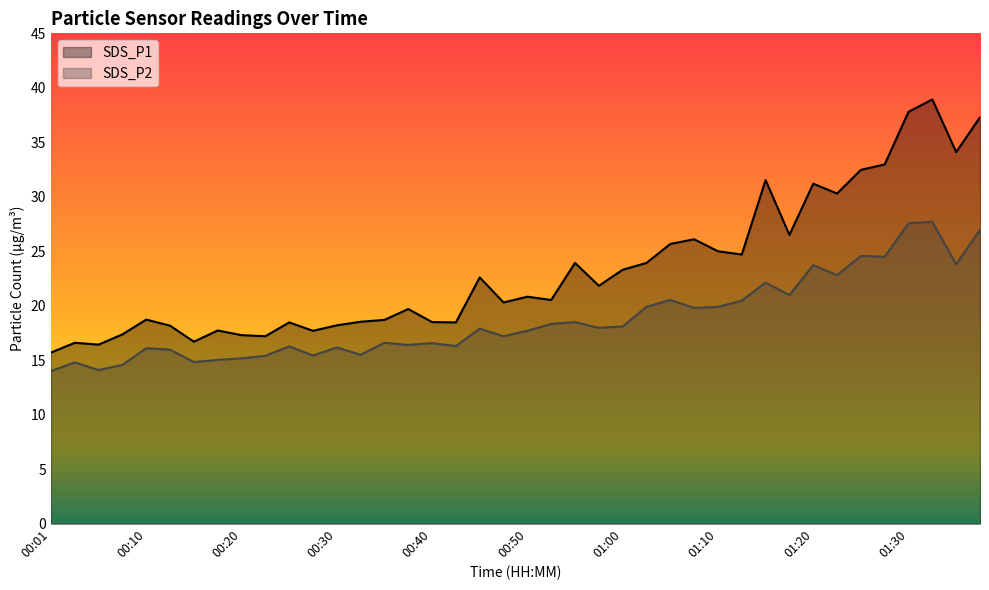

How many lines are shown in the chart?

2